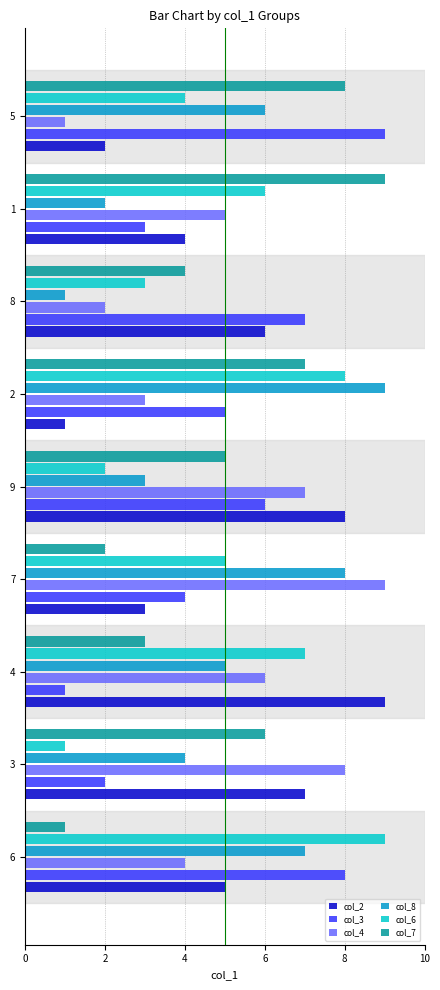

List the labels in order of col_3 value, smallest first.

4, 3, 1, 7, 2, 9, 8, 6, 5